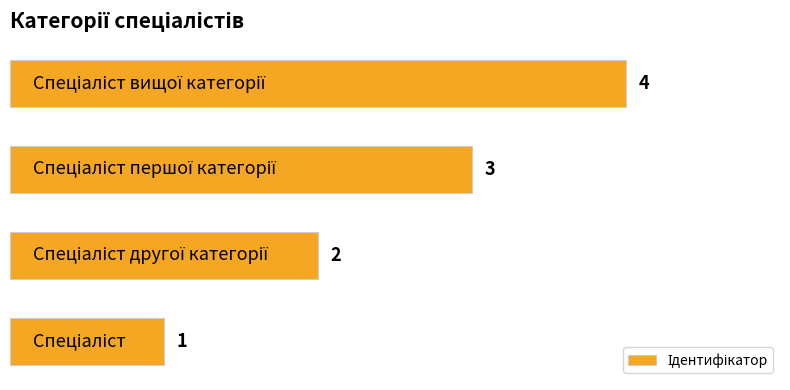

How many values are between 2 and 4?

3